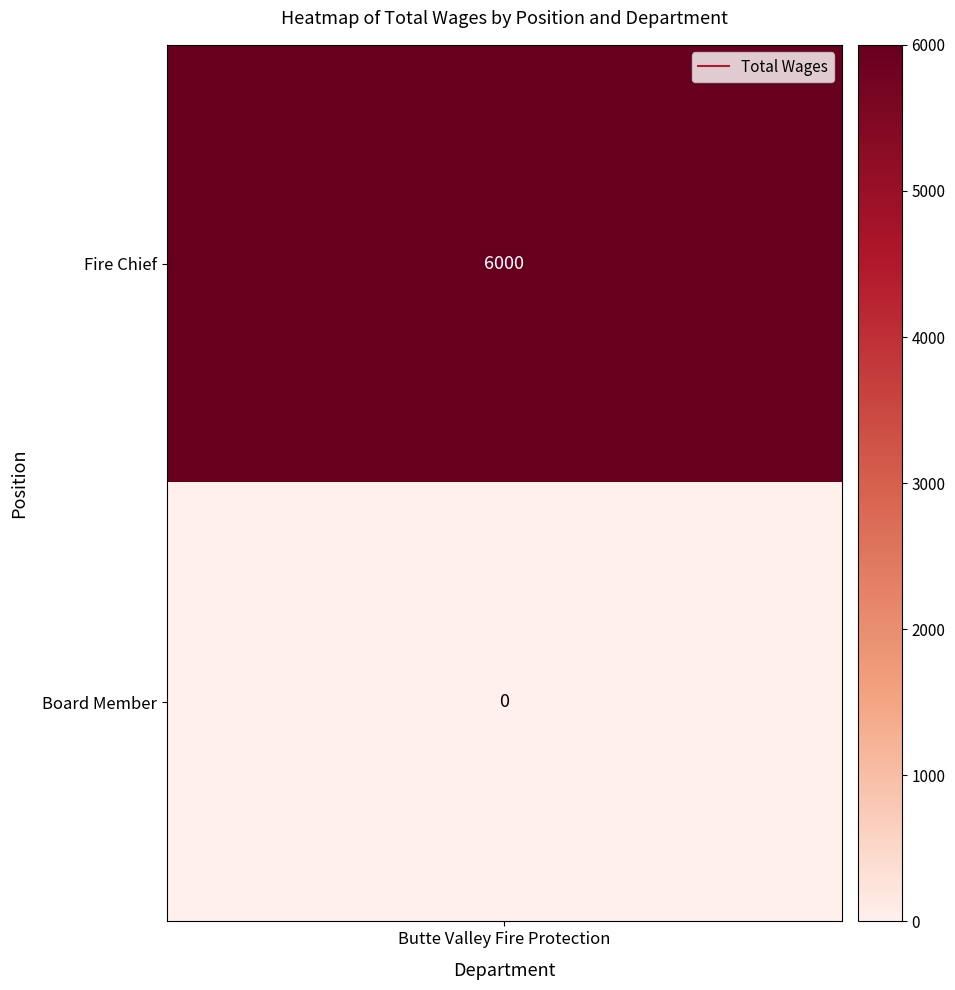

What is the difference between the highest and lowest values at 0?

6000